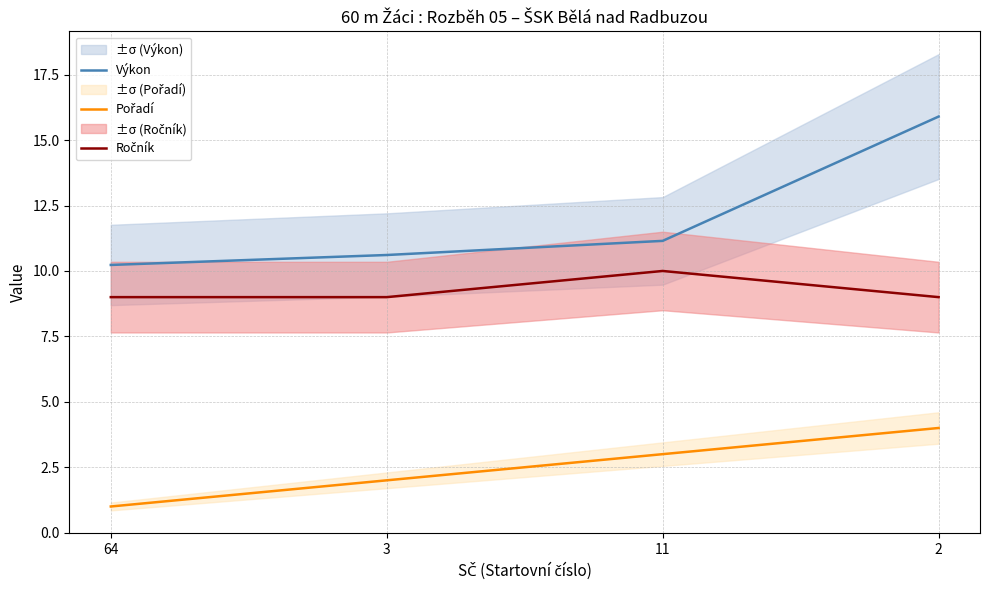

How many data points in Výkon are above 11?

2